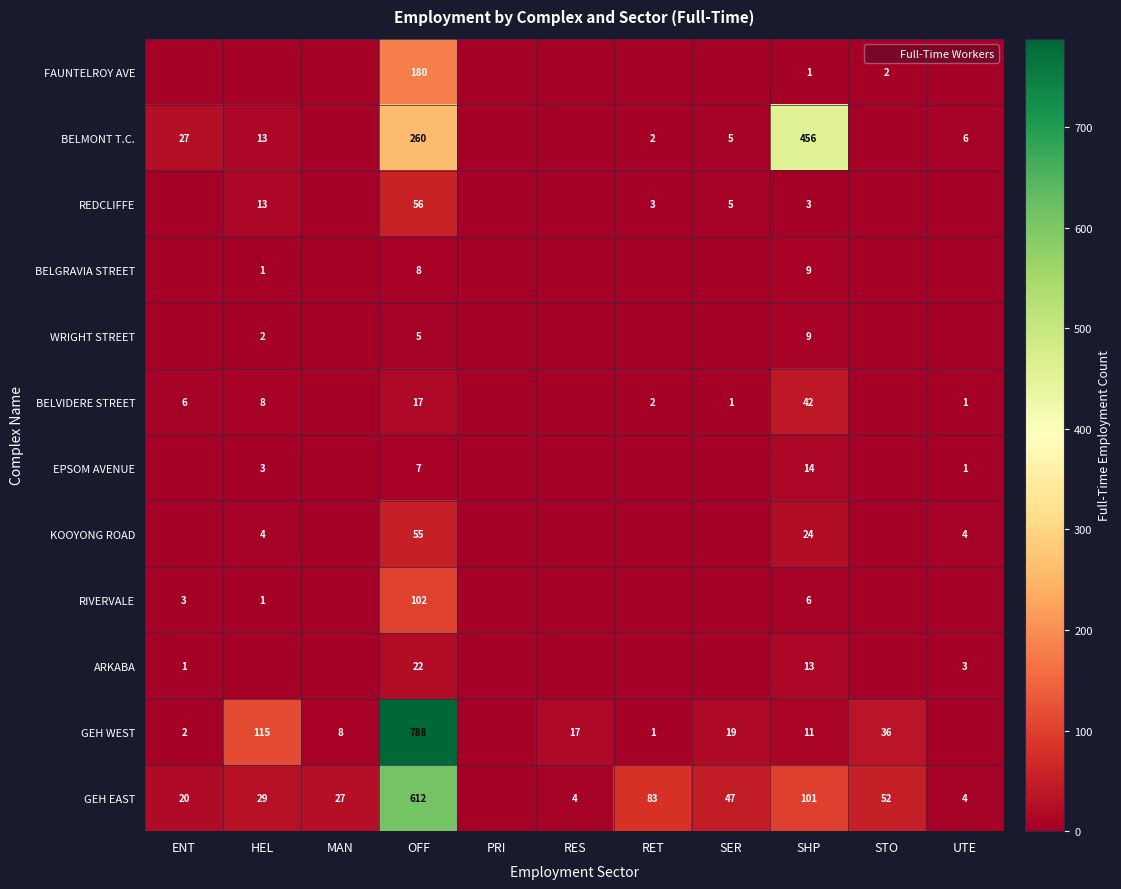

The value of REDCLIFFE at OFF is 56. True or false?

True